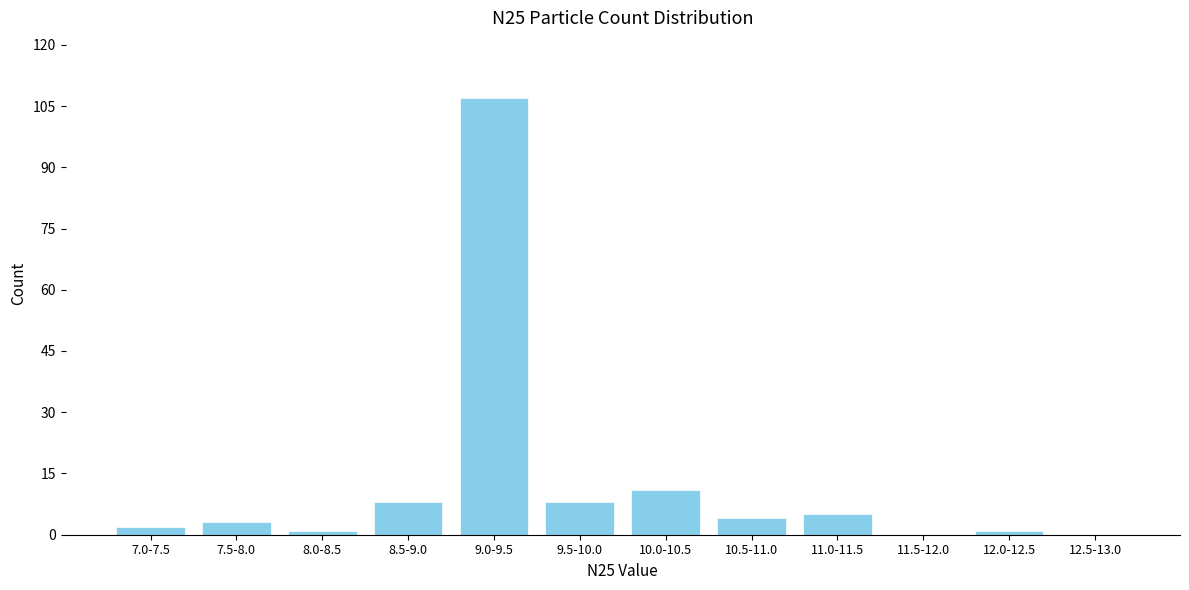

Reading right to left, list all the values displayed in this chart.

12.5-13.0=0	12.0-12.5=1	11.5-12.0=0	11.0-11.5=5	10.5-11.0=4	10.0-10.5=11	9.5-10.0=8	9.0-9.5=107	8.5-9.0=8	8.0-8.5=1	7.5-8.0=3	7.0-7.5=2